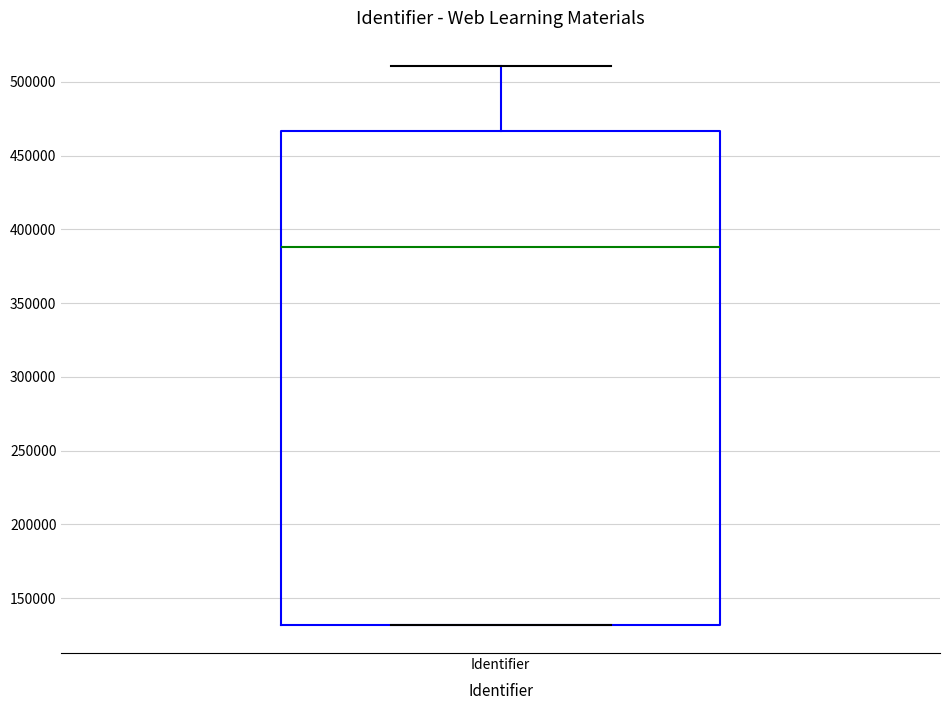

Read this box plot against the y-axis: the position of the median line, the range covered by the box, and the ends of both whiskers. The values are not printed on the chart, so give them approximately, as read against the axis.

median 390000, box 130000 to 465000, whiskers 130000 to 510000